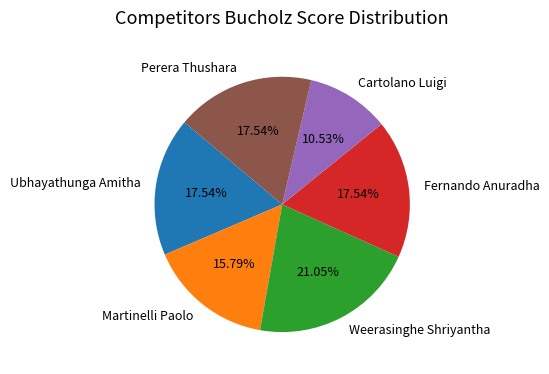

What is the largest slice in the pie chart?

Weerasinghe Shriyantha